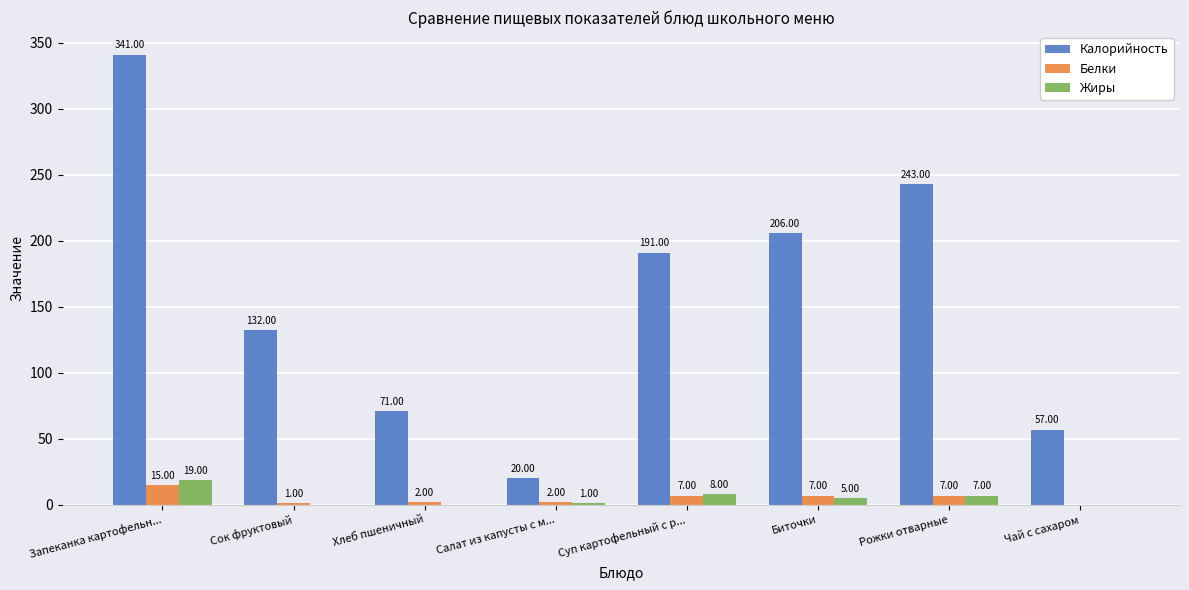

What is the sum of all Белки values?

41